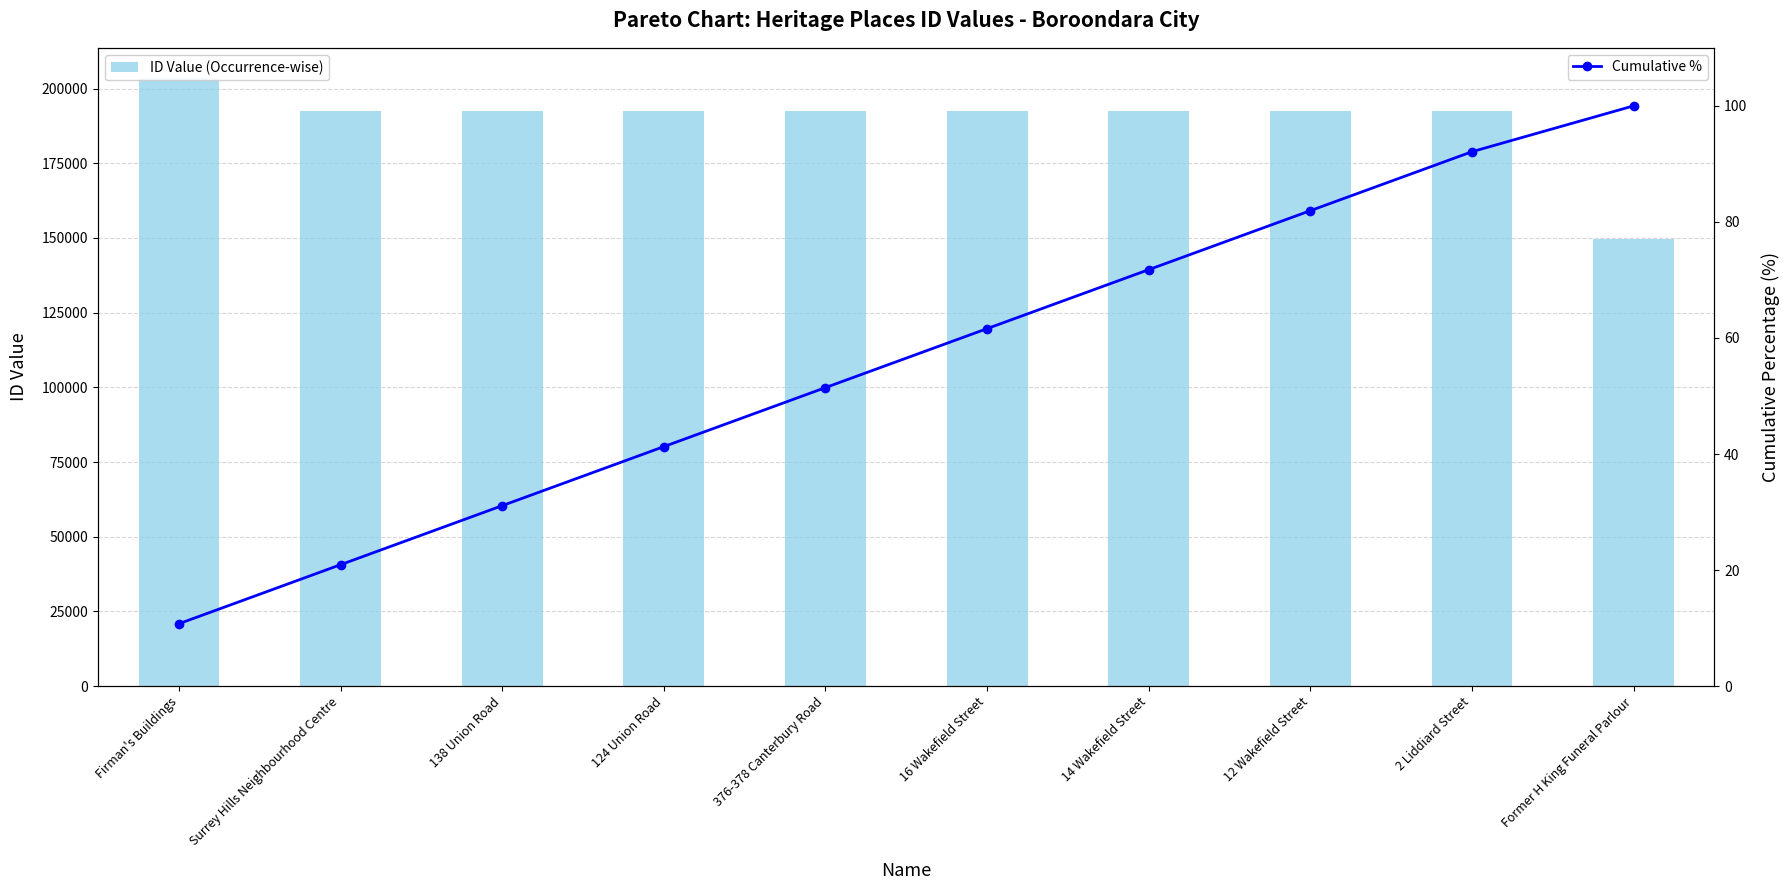

What is the smallest value displayed?

10.7